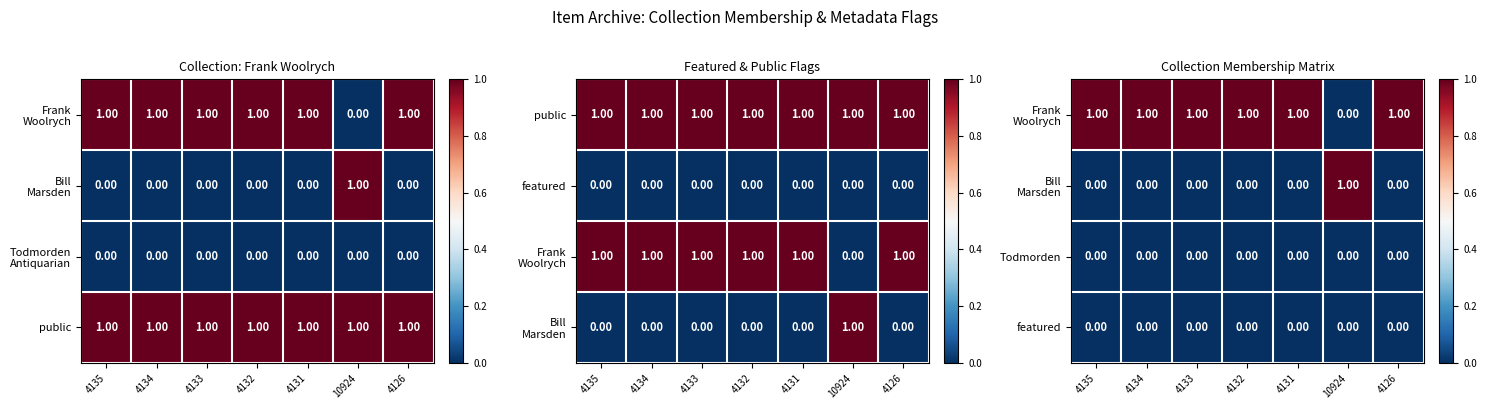

Count the number of data series in this chart.

4